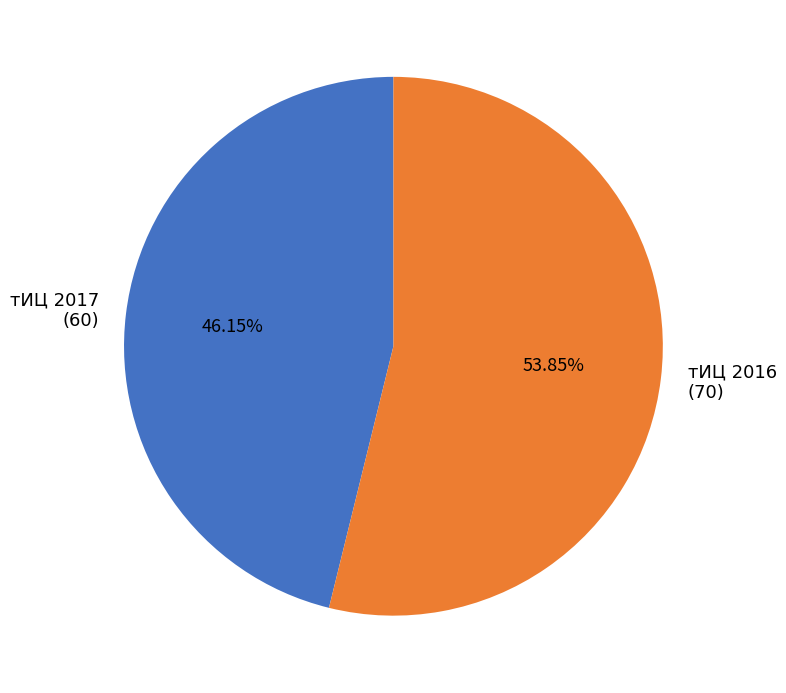

Which category accounts for the majority?

тИЦ 2016 (70)